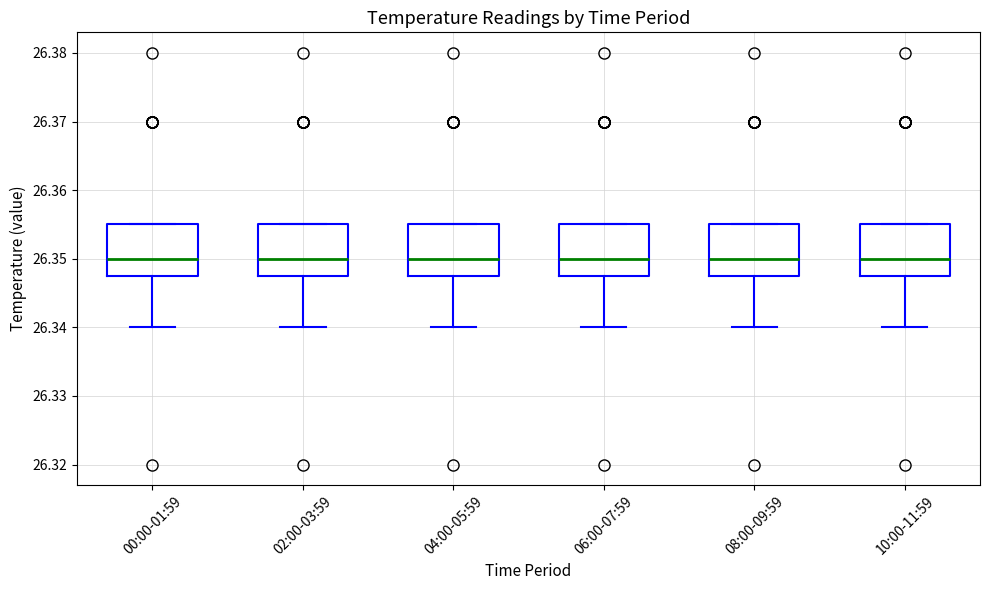

Where does the median line of the box for 10:00-11:59 sit on the y-axis? The values are not printed on the chart, so give them approximately, as read against the axis.

26.350